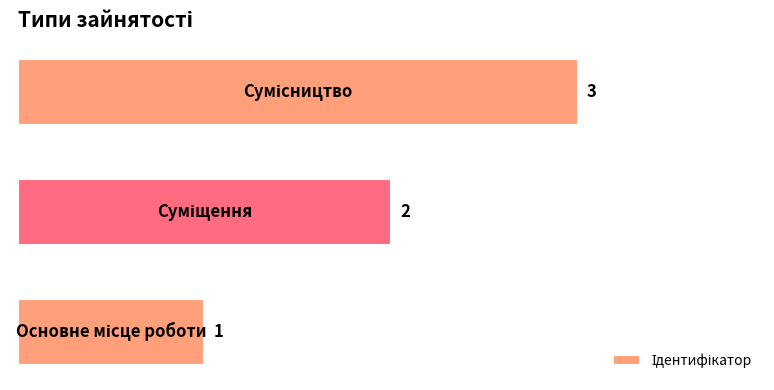

How many values are between 1 and 3?

3